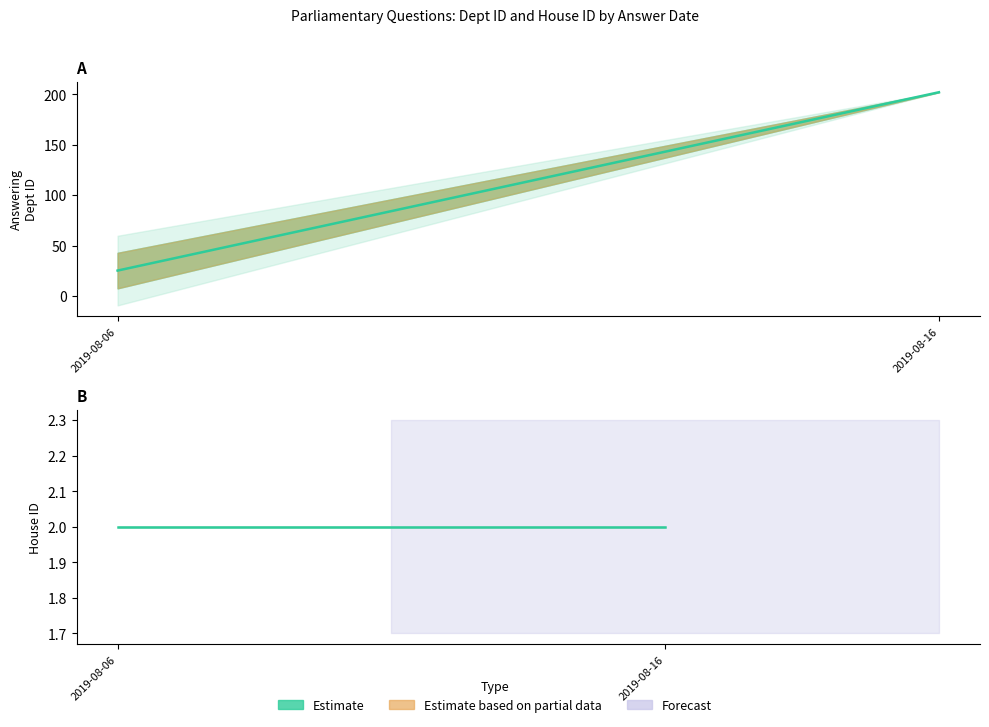

True or false: answering dept id has more than 1 points higher than both neighbors.

False